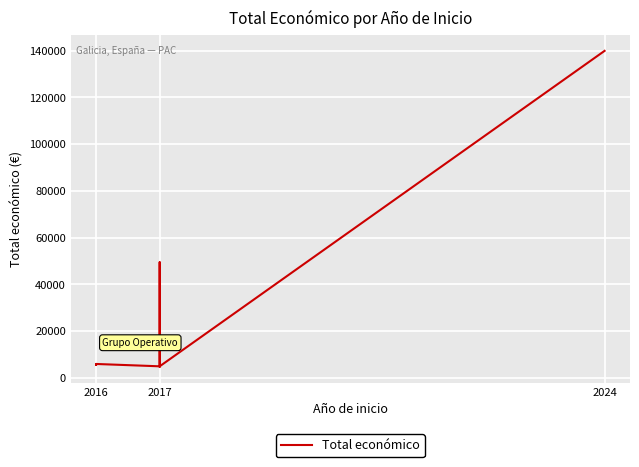

How many data points does each series have?

12